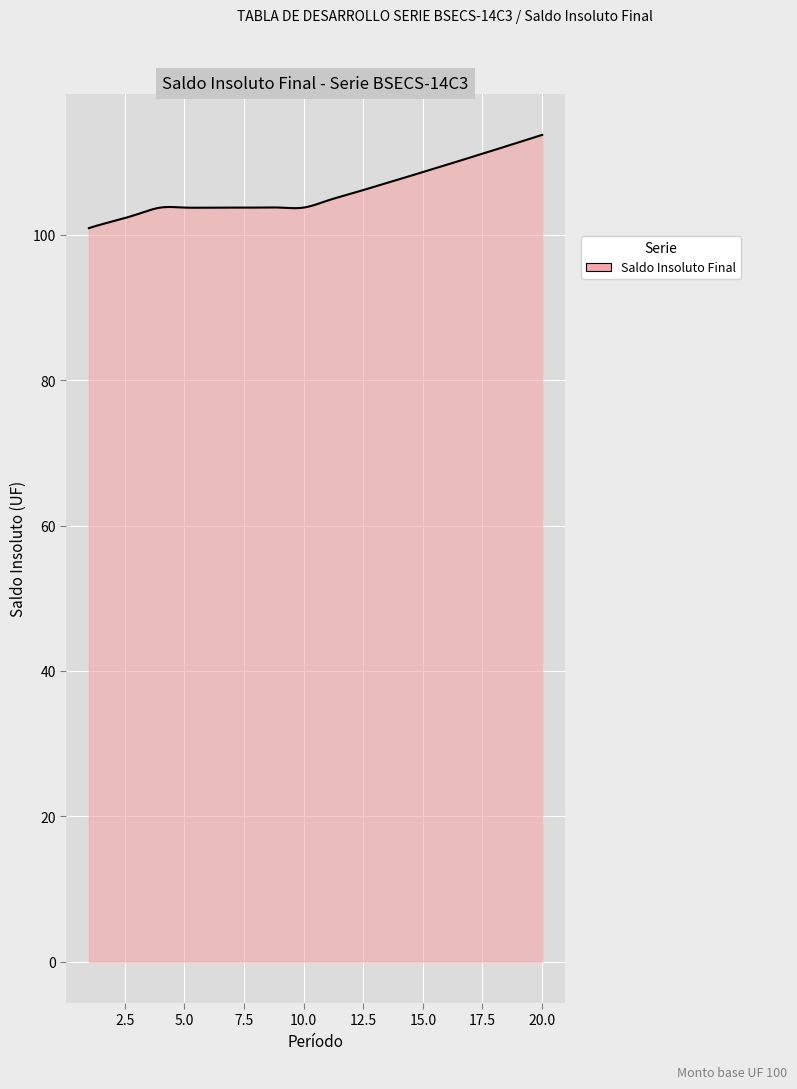

What is the minimum value shown in the chart?

100.9